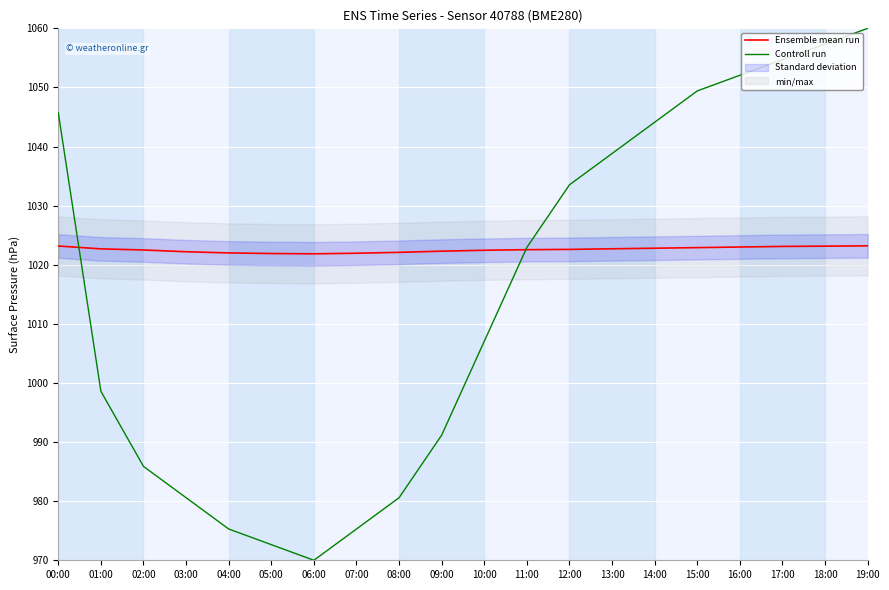

What is the label of the 2nd point from the right?

18:00